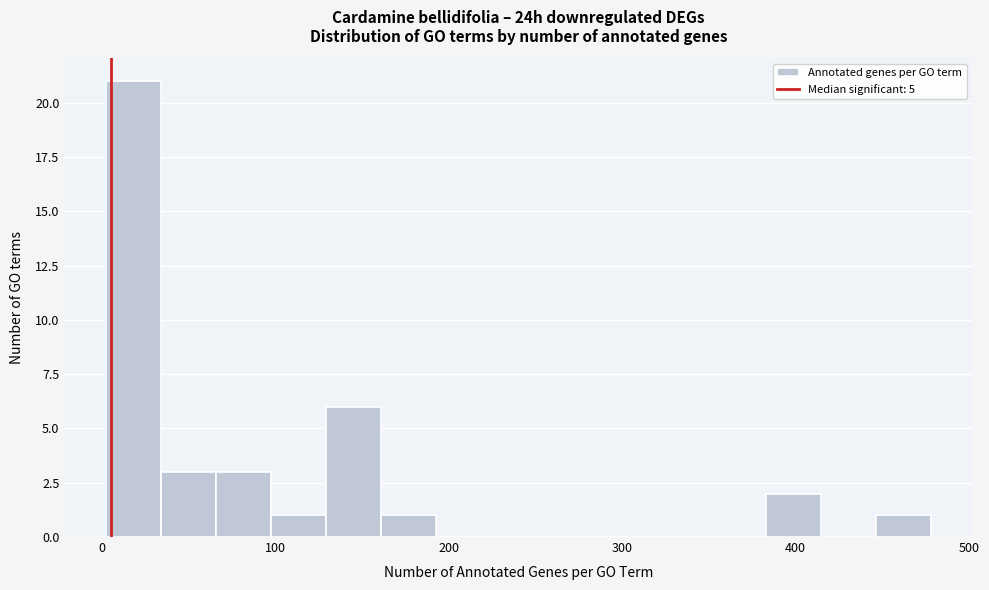

Around what value on the x-axis is the tallest bar? Give the approximate position of its centre, as read against the axis.

20